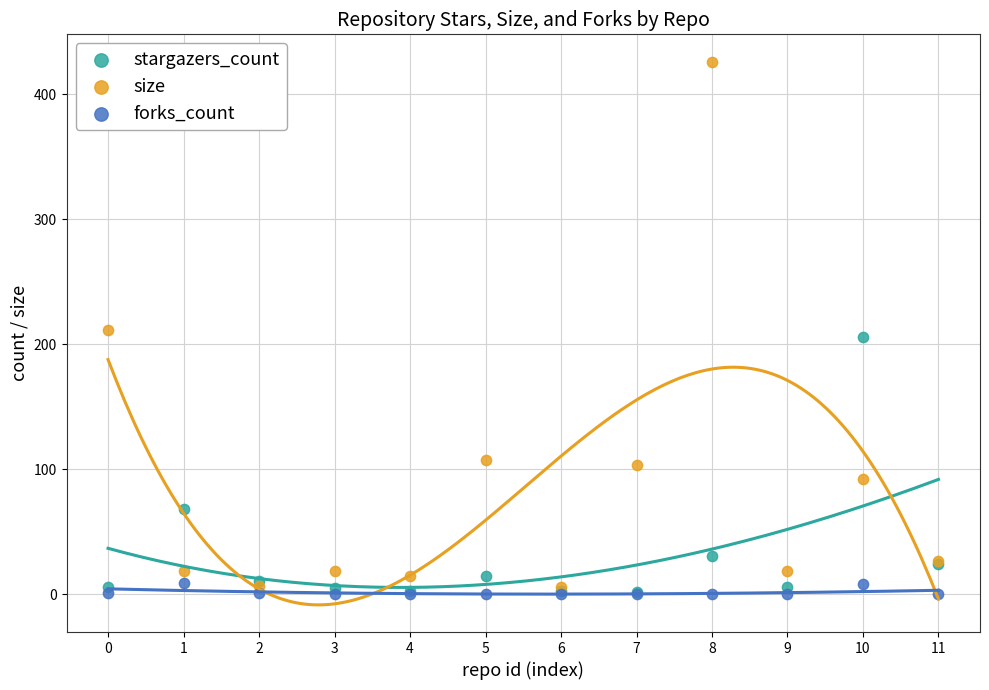

Which series reaches the maximum Y coordinate?

size